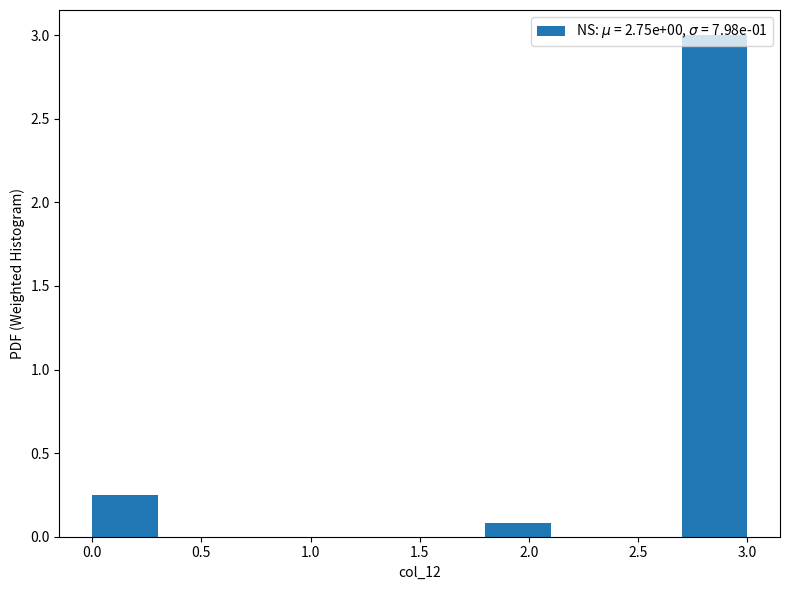

Over which range of the x-axis is the bar tallest?

2.7 to 3.0